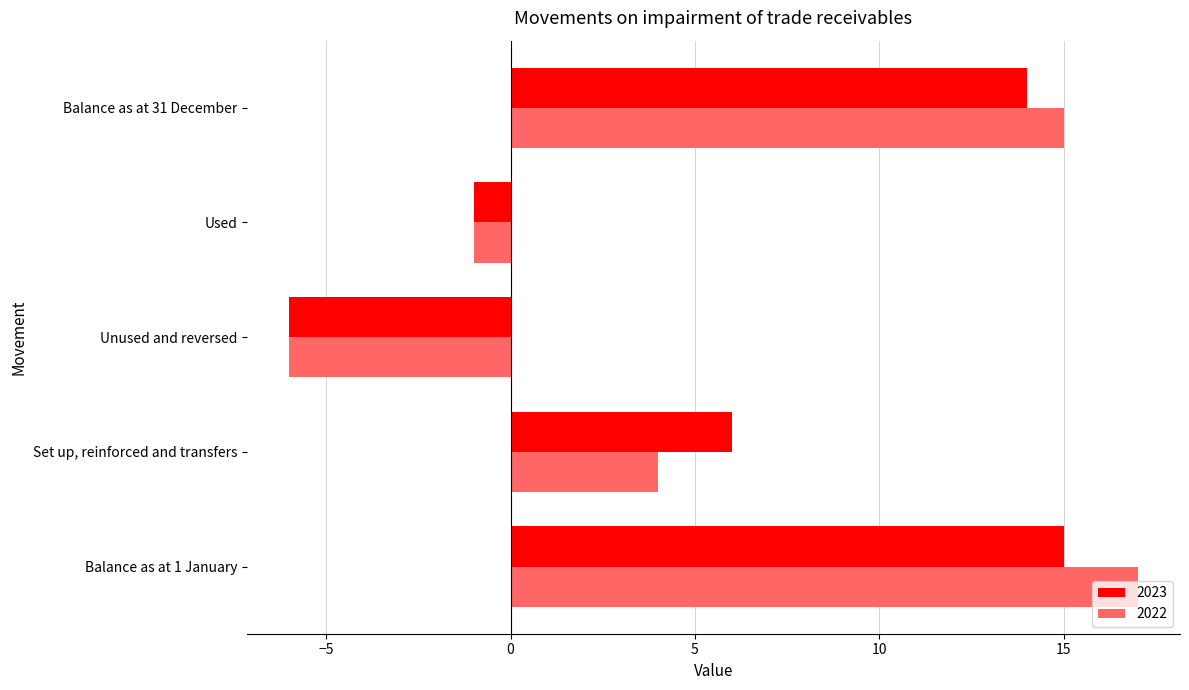

True or false: 2022 has a value of 21 at Balance as at 31 December.

False